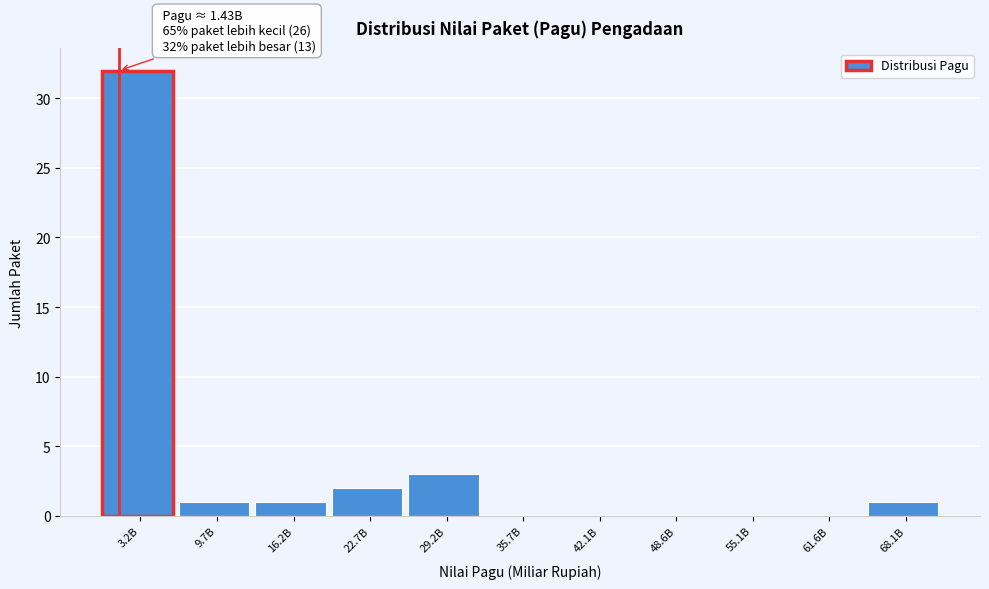

Reading left to right, list all the values displayed in this chart.

3.2B=32	9.7B=1	16.2B=1	22.7B=2	29.2B=3	35.7B=0	42.1B=0	48.6B=0	55.1B=0	61.6B=0	68.1B=1